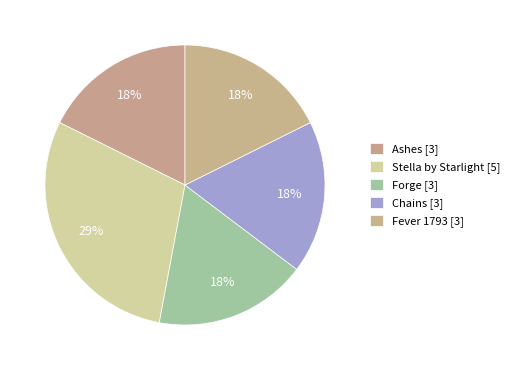

Do Ashes and Forge together represent more than half of the pie?

No